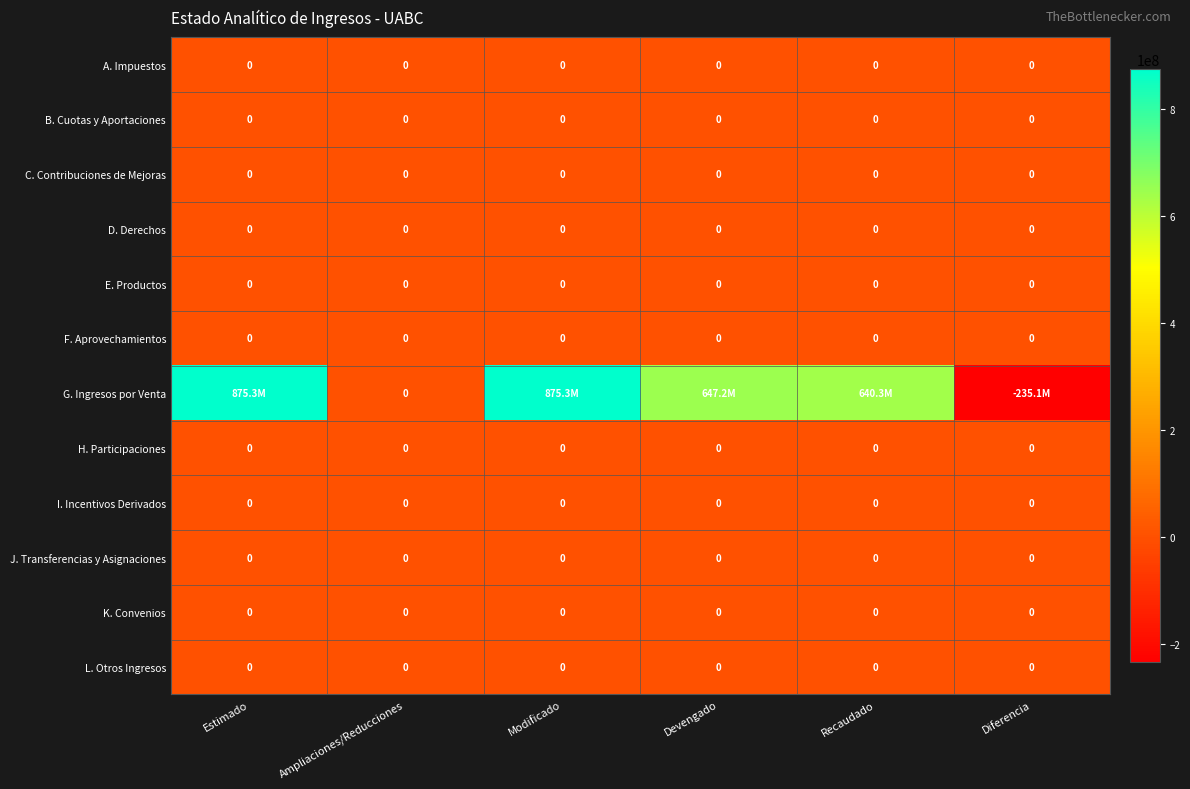

Is it true that B. Cuotas y Aportaciones equals 0 at Modificado?

True